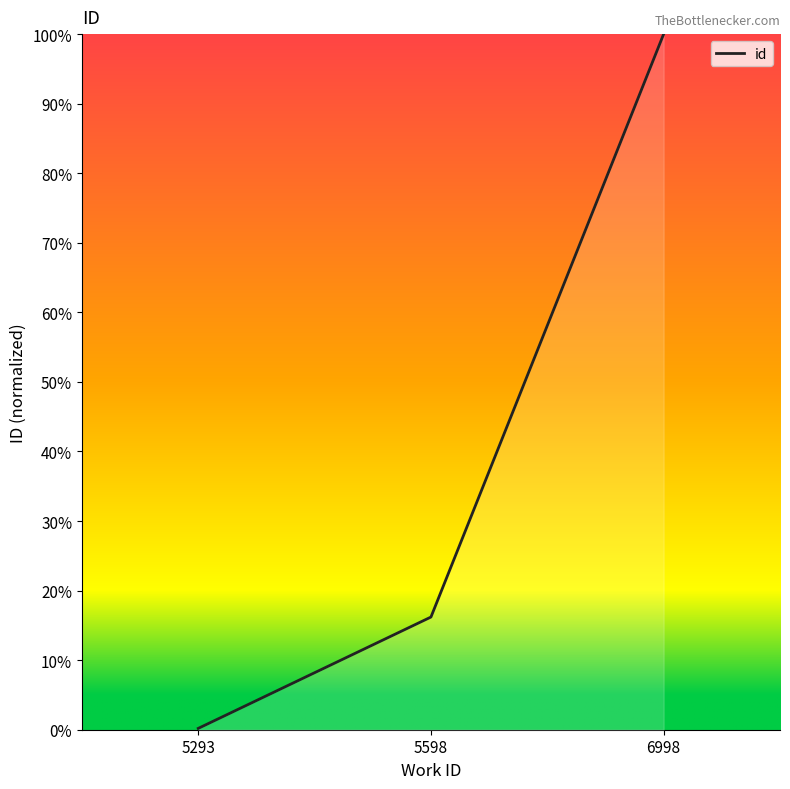

Reading right to left, transcribe all the data shown in this chart.

100.0	16.2	0.2